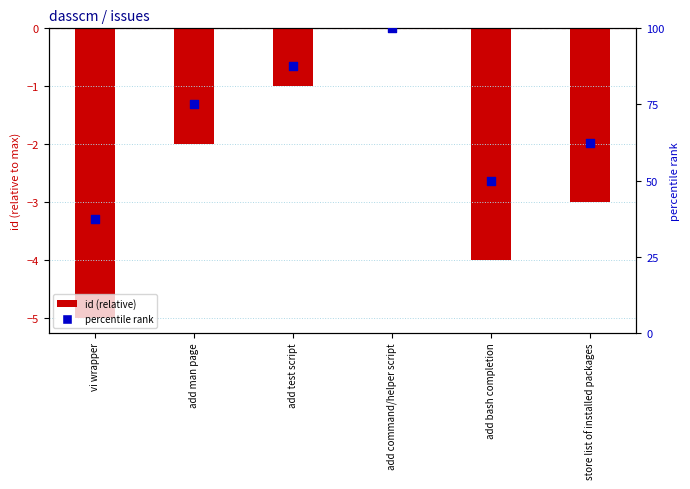

At how many categories does at least one series exceed 68?

3